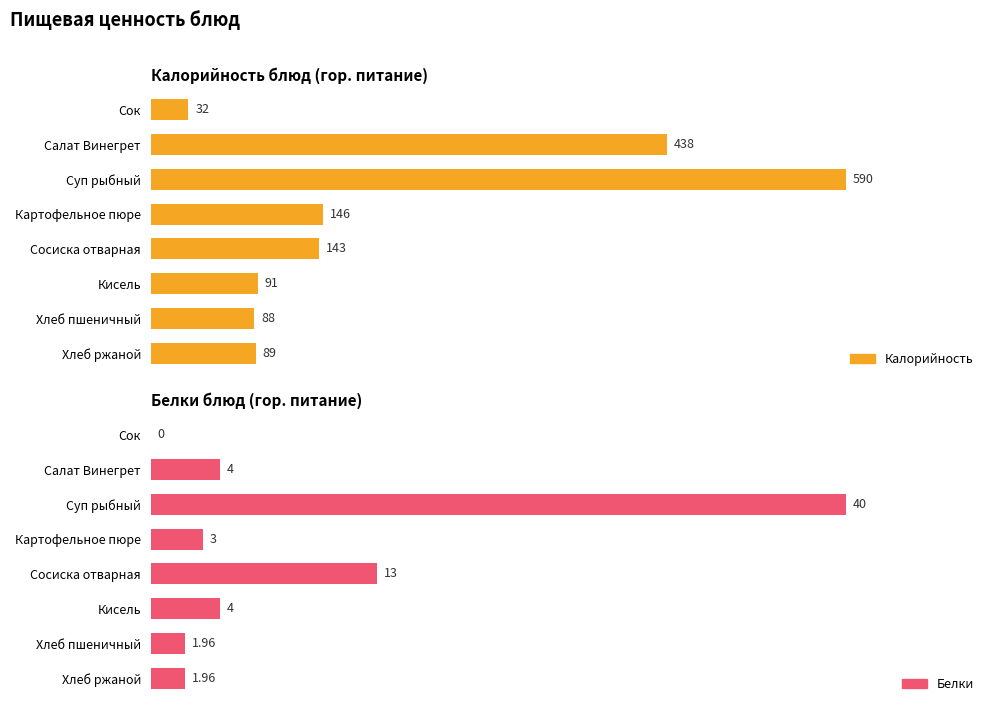

The Белки series shows 3.1 at Картофельное пюре. True or false?

False